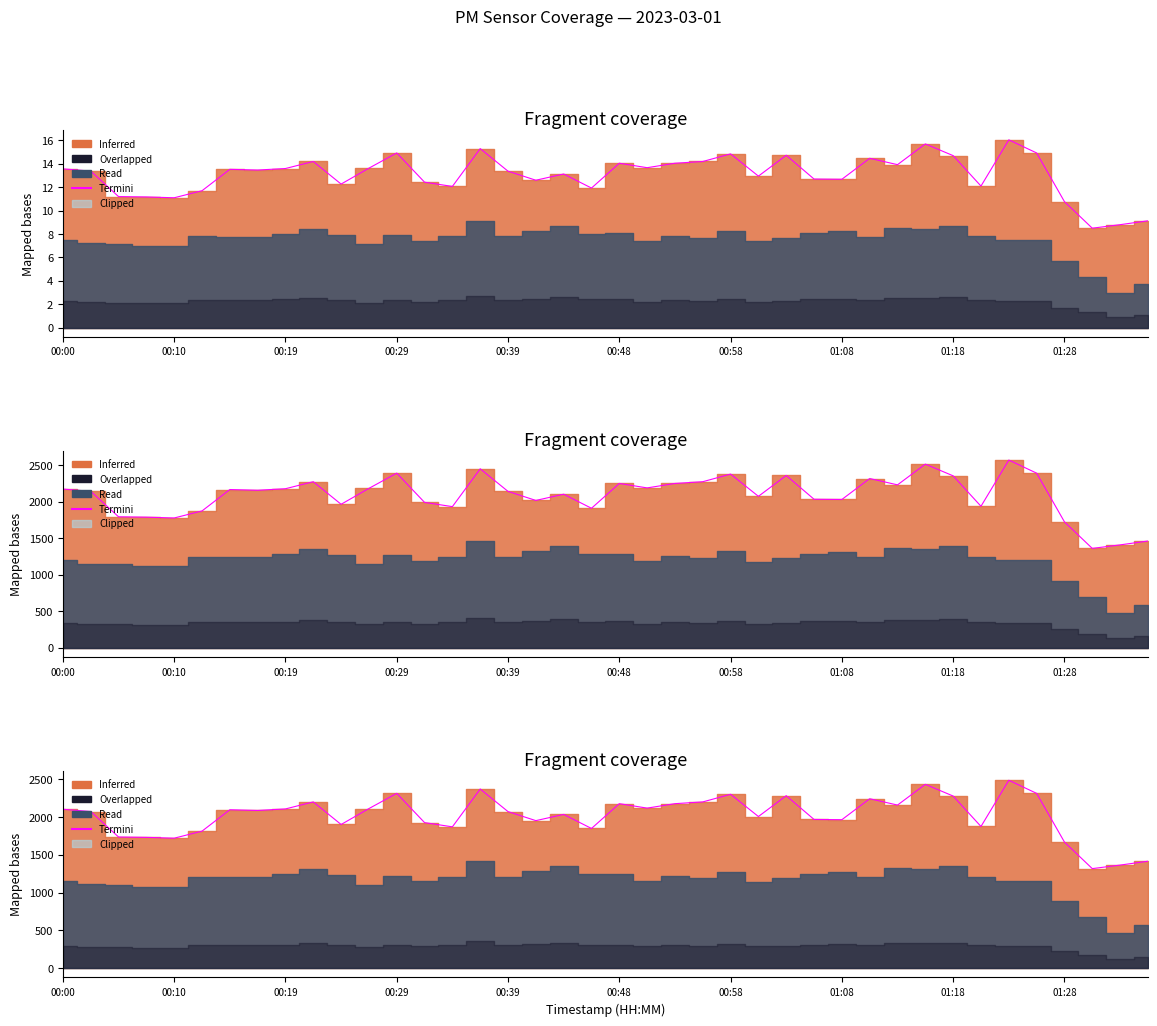

Which category has the highest value across all series?

34